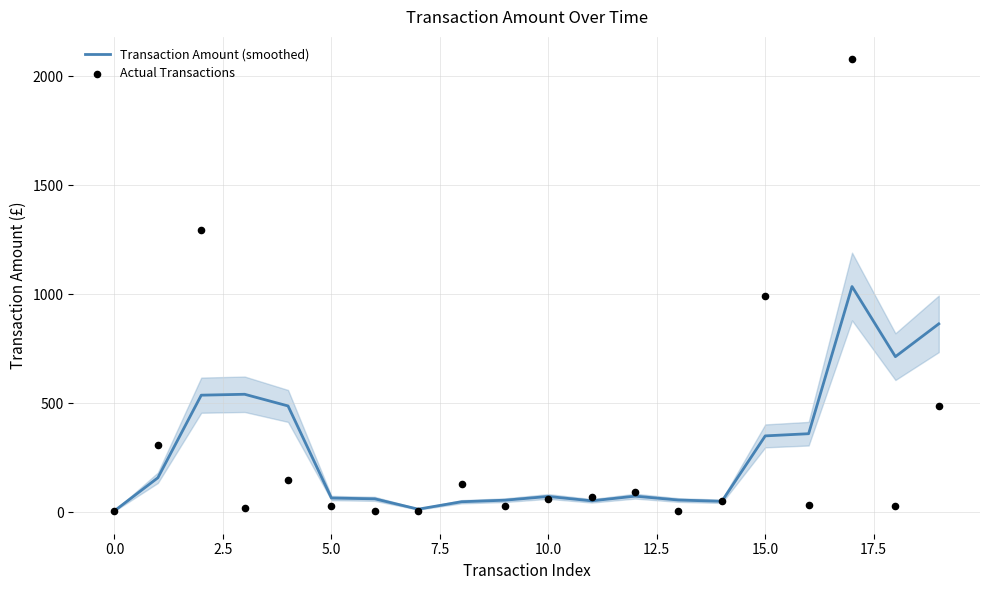

Which series has the widest spread of Y values?

Actual Transactions